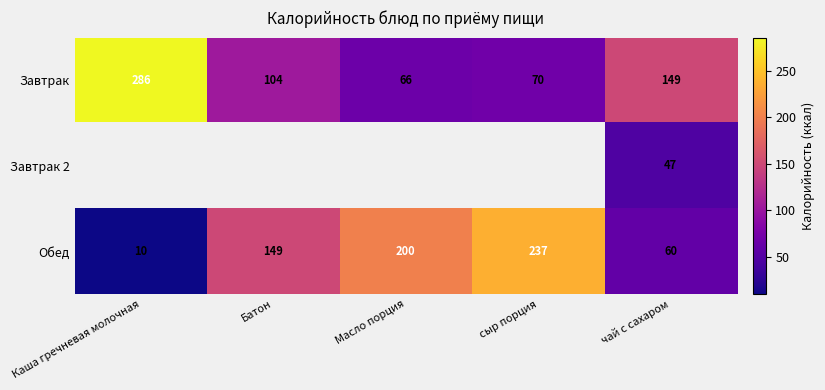

Is the value of Обед at сыр порция greater than the value of Завтрак at Масло порция?

Yes